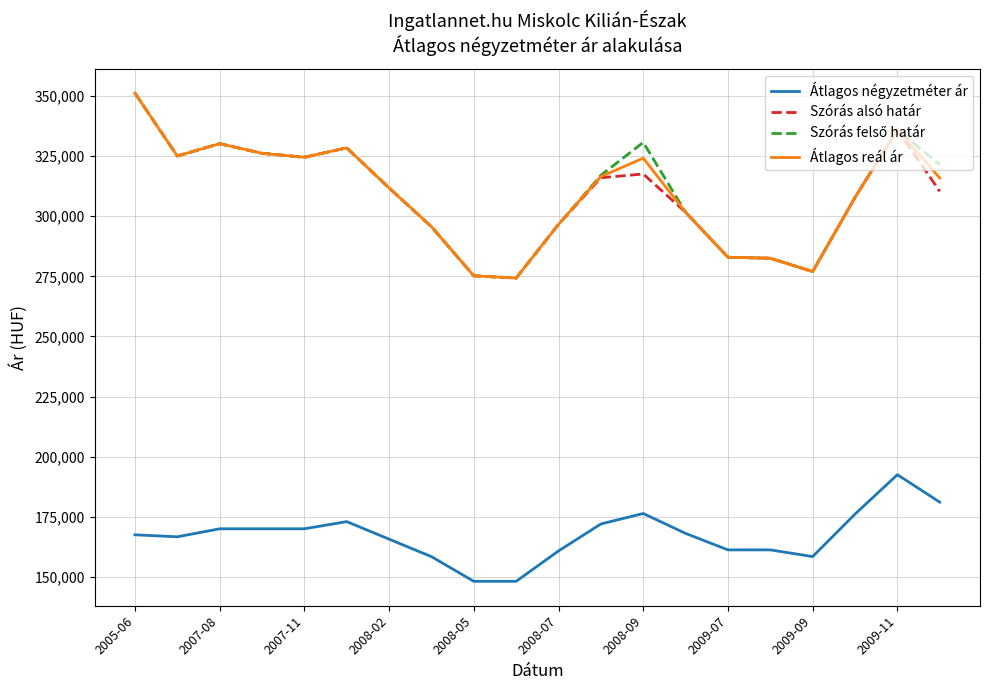

How many lines are shown in the chart?

4